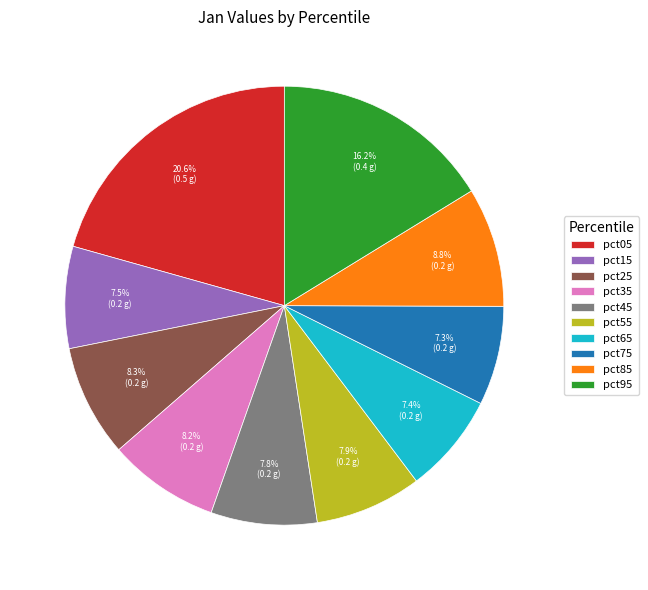

To the nearest percent, what is the difference between the largest and smallest slice percentages?

13%